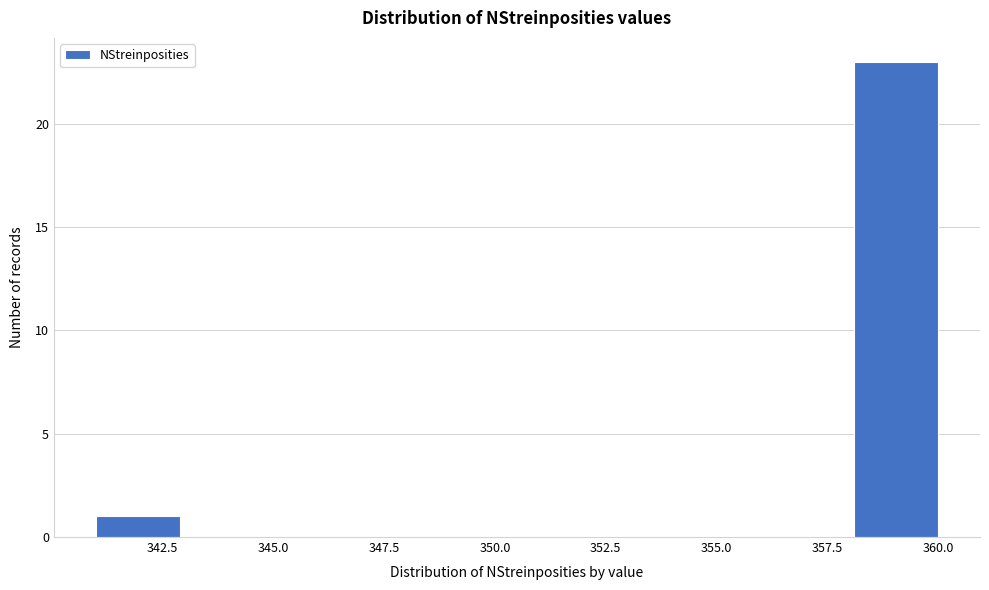

Read against the x-axis, roughly where is the centre of the tallest bar?

359.0